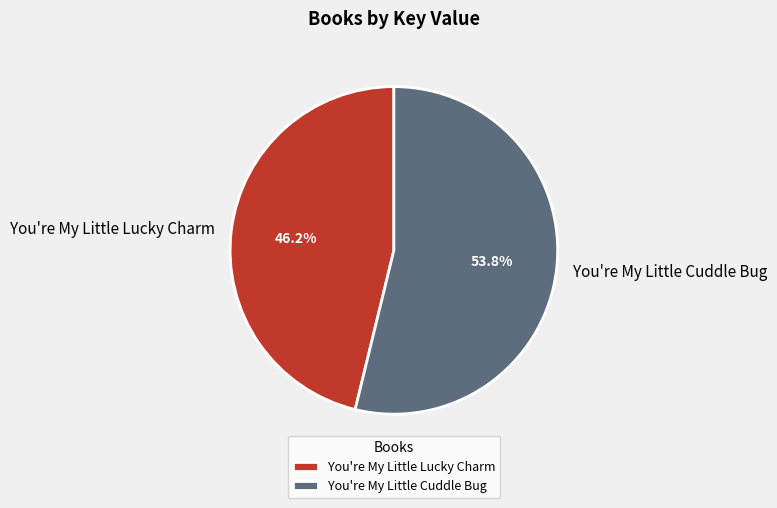

What percentage is the You're My Little Lucky Charm slice, to the nearest percent?

46%